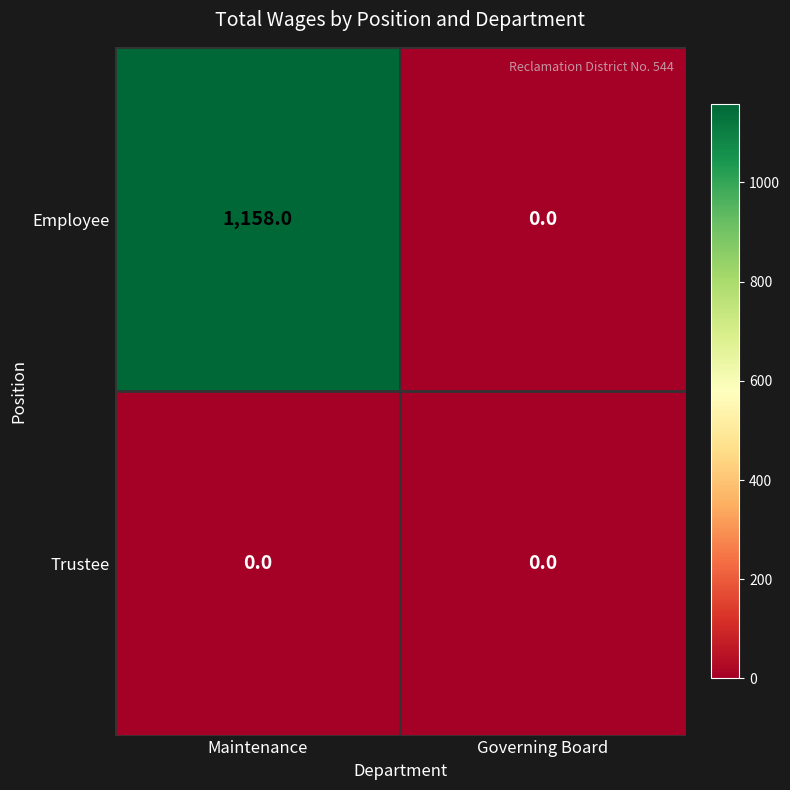

What is the maximum value shown in the chart?

1158